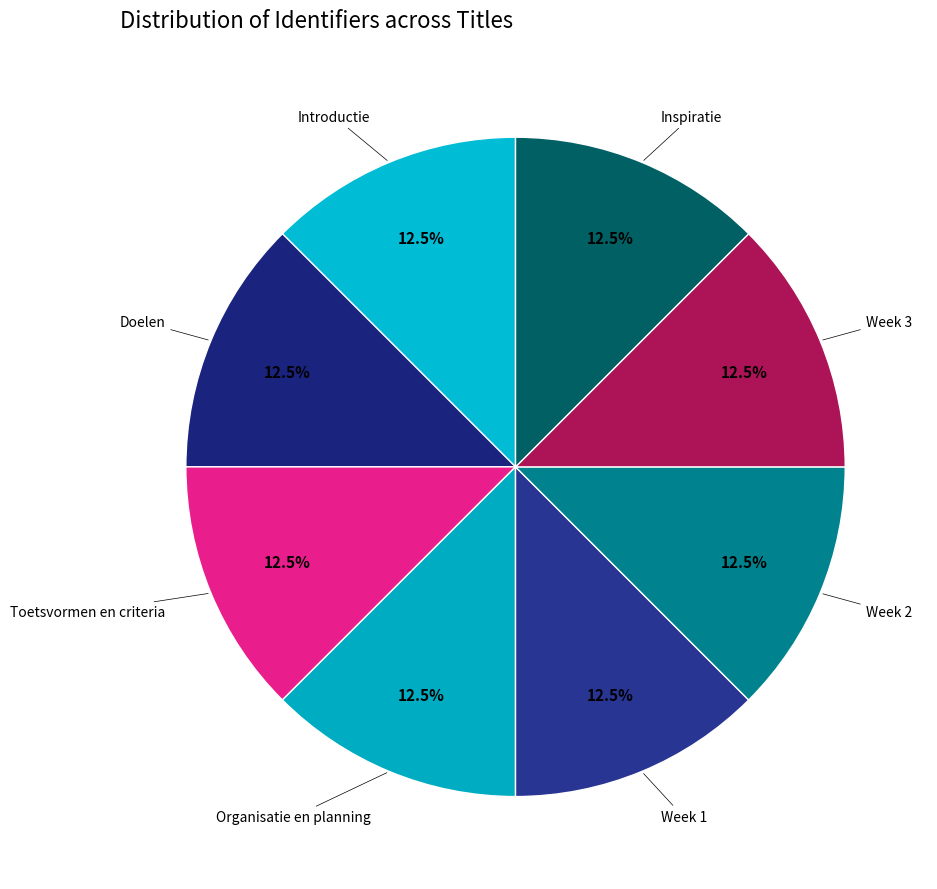

To the nearest percent, what is the average slice percentage?

12%